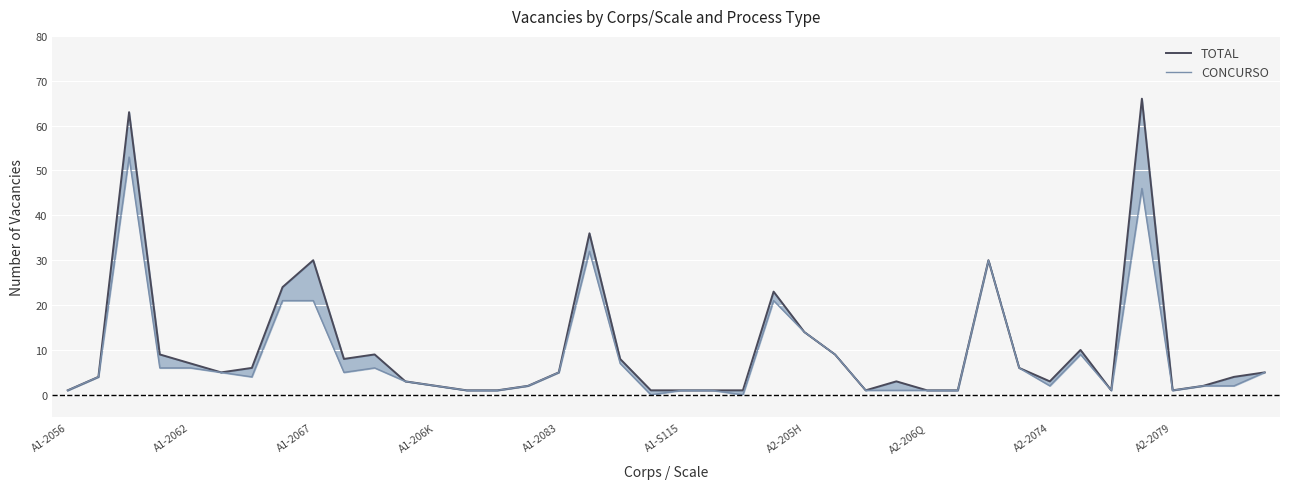

How many interior local peaks does the TOTAL series have?

9